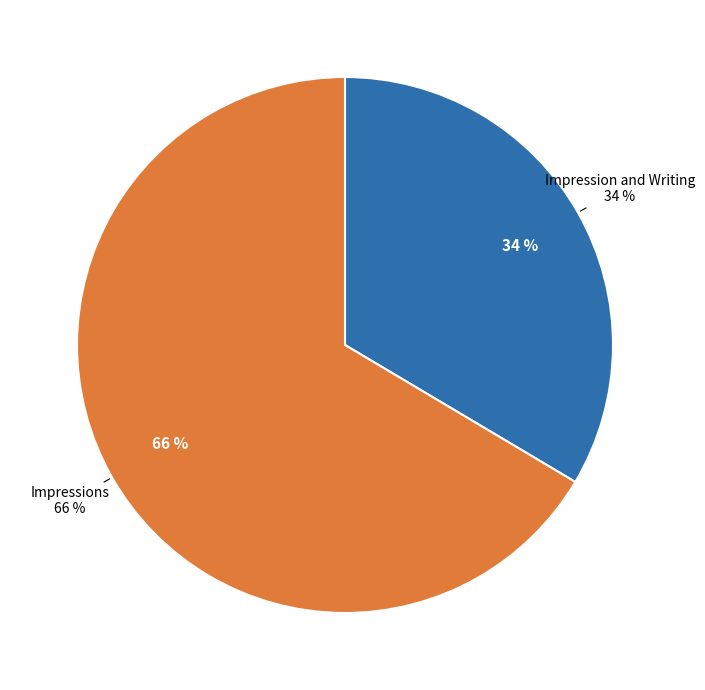

To the nearest percent, what portion does Impression and Writing represent?

34%